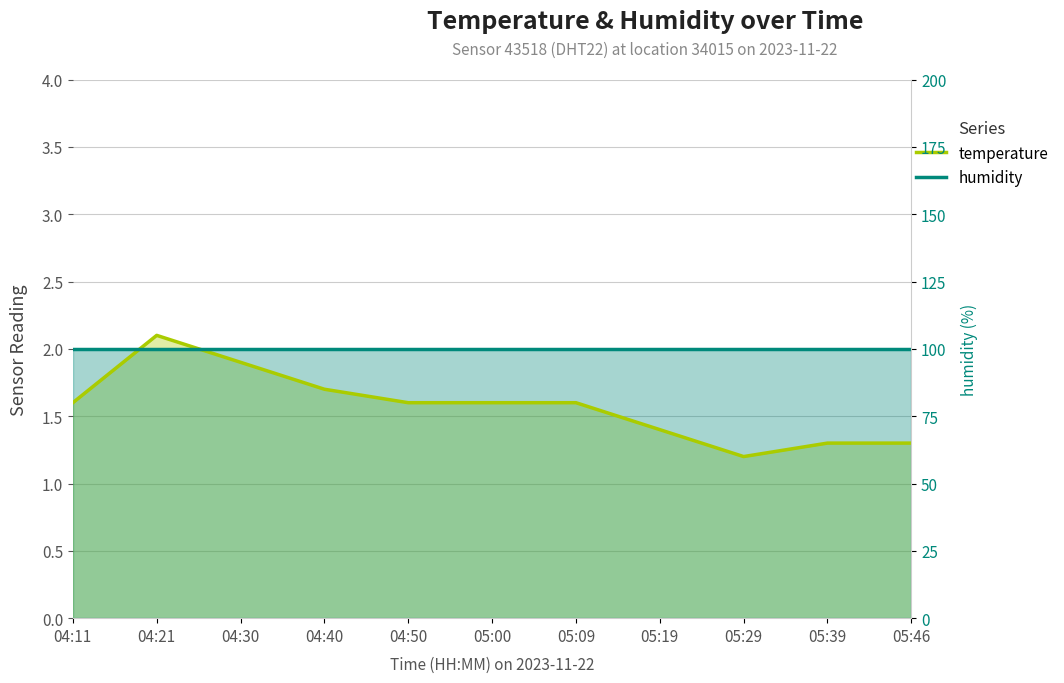

The humidity series shows 0.7 at 05:00. True or false?

False